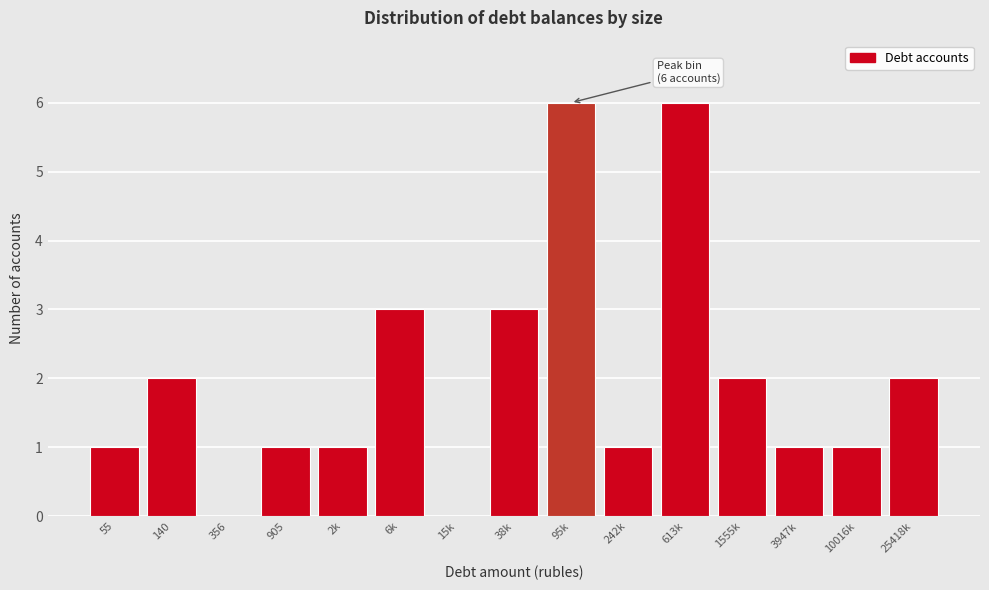

Reading left to right, extract all data points from this chart.

55=1	140=2	356=0	905=1	2k=1	6k=3	15k=0	38k=3	95k=6	242k=1	613k=6	1555k=2	3947k=1	10016k=1	25418k=2